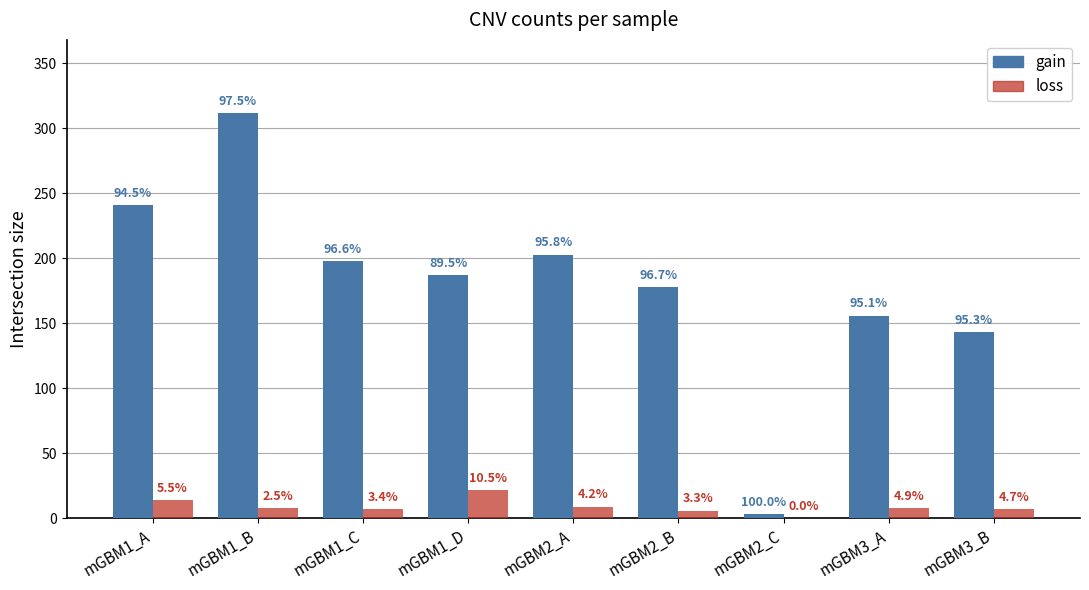

What is the label of the 5th bar from the left?

mGBM2_A